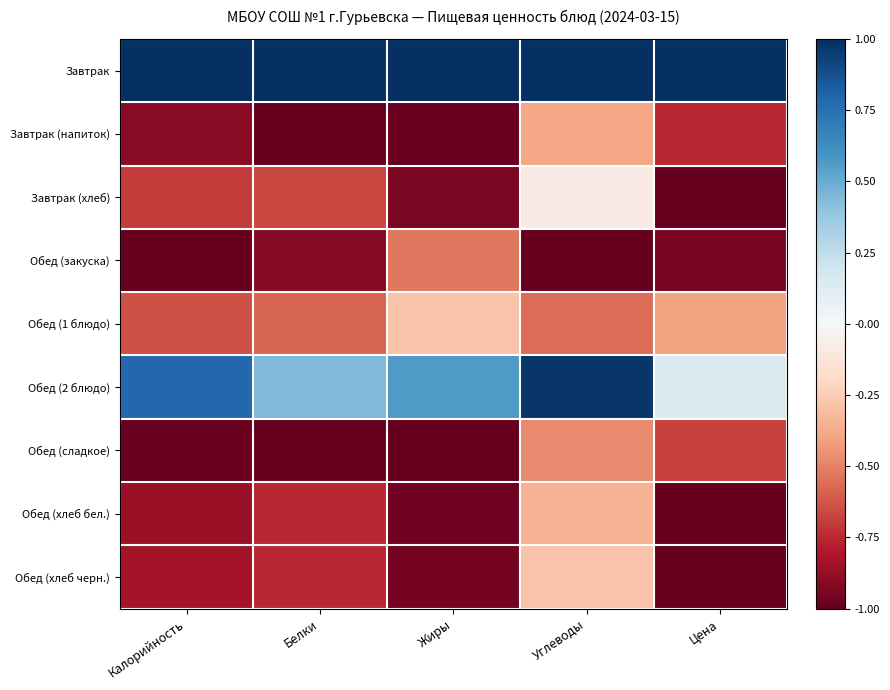

Which has a higher value, Калорийность or Белки?

Калорийность